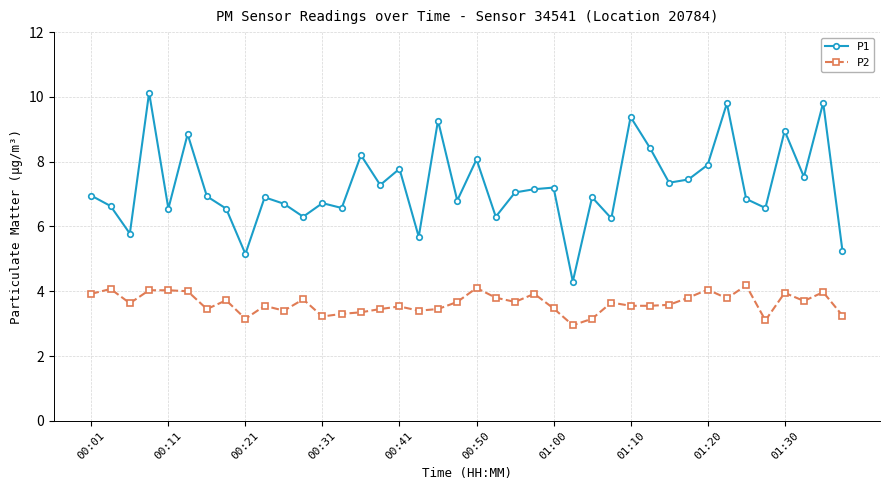

How many data points does each series have?

40